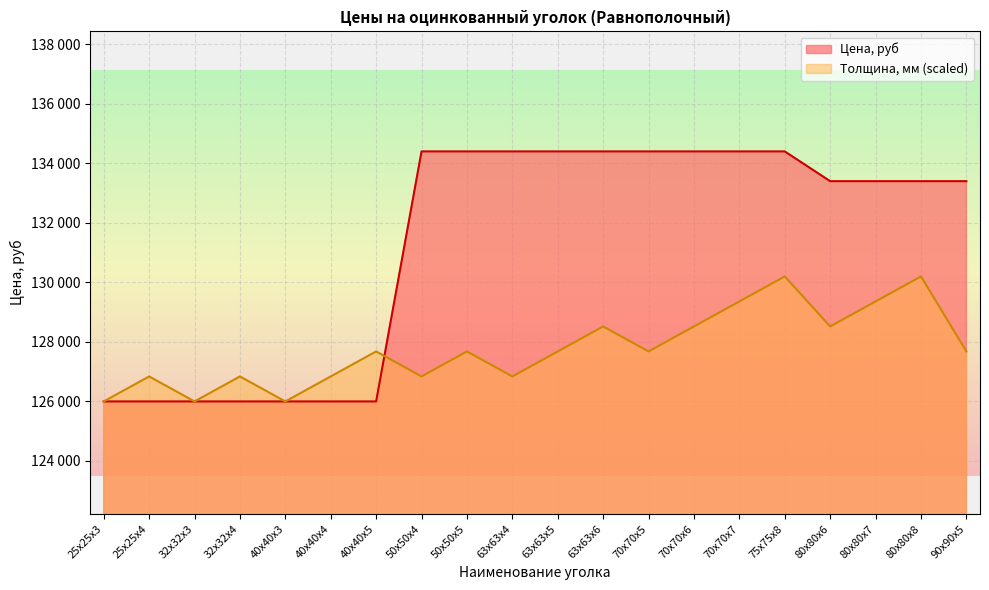

Reading right to left, transcribe all the data shown in this chart.

Цена, руб: 90х90х5=133400	80х80х8=133400	80х80х7=133400	80х80х6=133400	75х75х8=134400	70х70х7=134400	70х70х6=134400	70х70х5=134400	63х63х6=134400	63х63х5=134400	63х63х4=134400	50х50х5=134400	50х50х4=134400	40х40х5=126000	40х40х4=126000	40х40х3=126000	32х32х4=126000	32х32х3=126000	25х25х4=126000	25х25х3=126000
Толщина, мм: 90х90х5=127680	80х80х8=130200	80х80х7=129360	80х80х6=128520	75х75х8=130200	70х70х7=129360	70х70х6=128520	70х70х5=127680	63х63х6=128520	63х63х5=127680	63х63х4=126840	50х50х5=127680	50х50х4=126840	40х40х5=127680	40х40х4=126840	40х40х3=126000	32х32х4=126840	32х32х3=126000	25х25х4=126840	25х25х3=126000